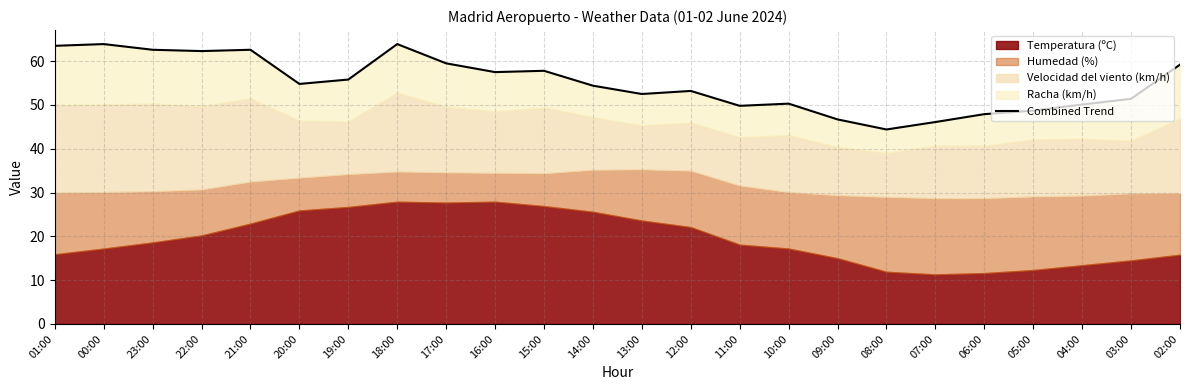

Where is the first local maximum?

00:00